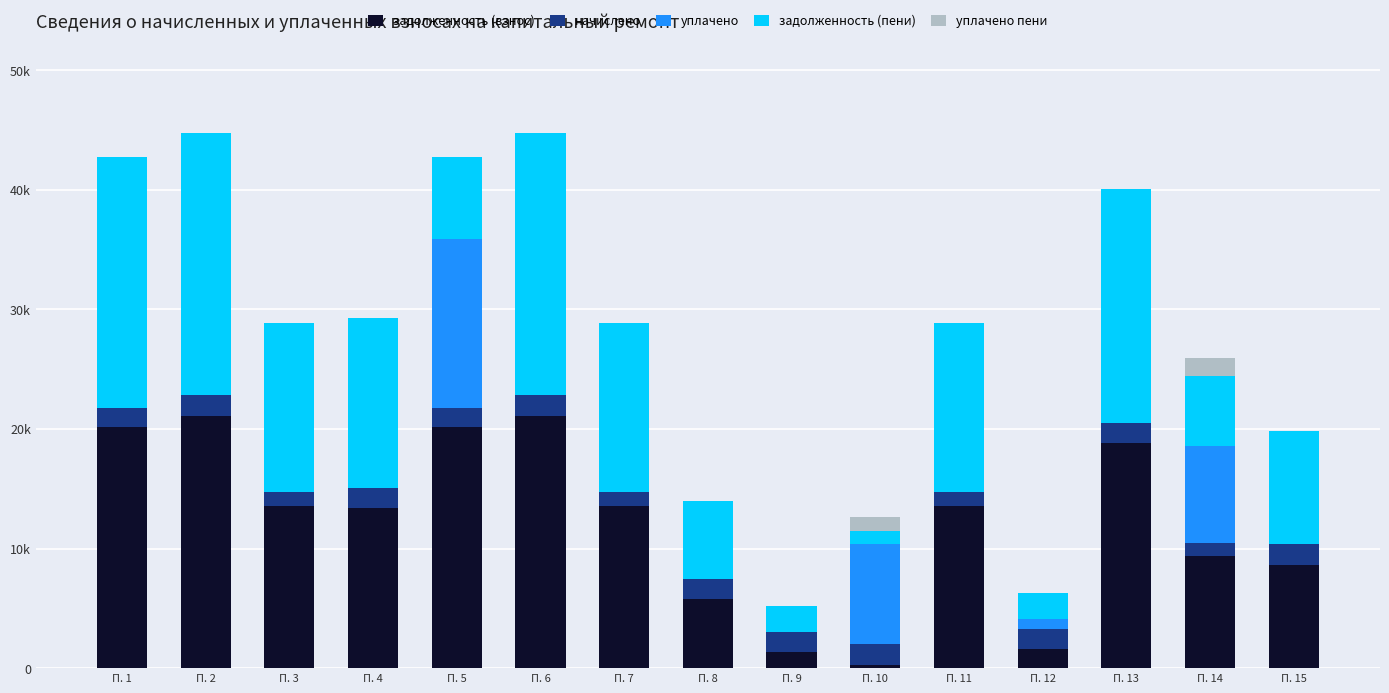

Rank the categories by уплачено пени value from lowest to highest.

П. 1, П. 2, П. 3, П. 4, П. 5, П. 6, П. 7, П. 8, П. 9, П. 11, П. 12, П. 13, П. 15, П. 10, П. 14